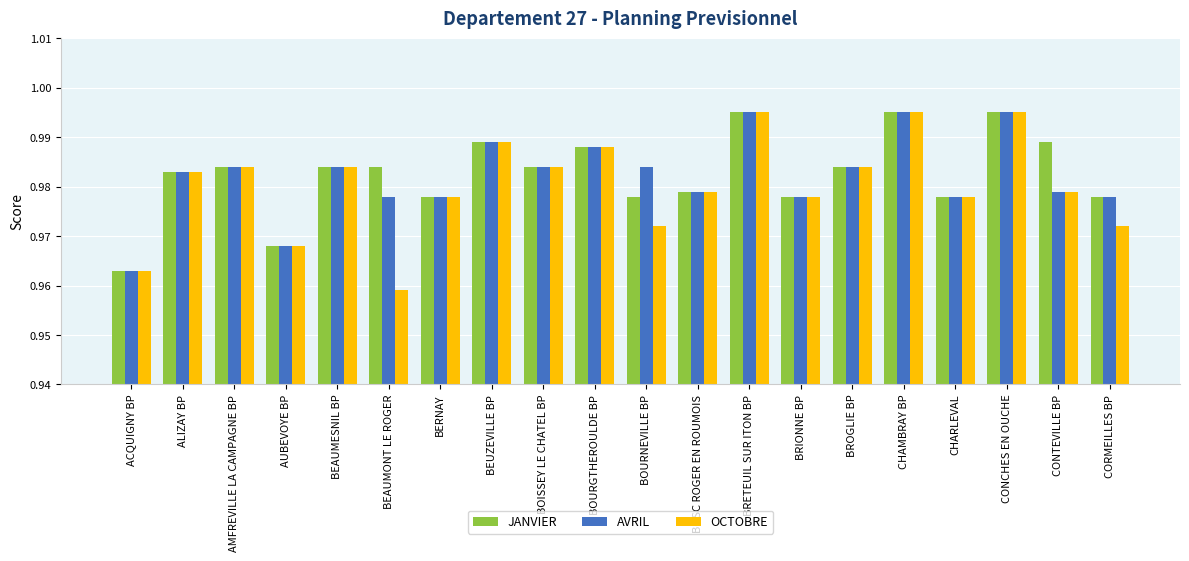

Which series has the largest range (max minus min)?

OCTOBRE